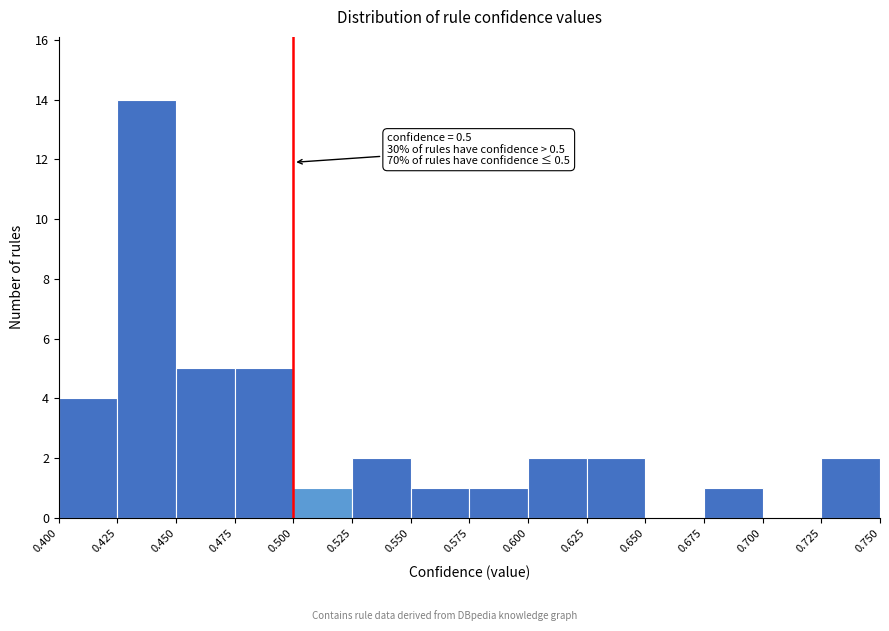

Over which range of the x-axis is the bar tallest?

0.425 to 0.450